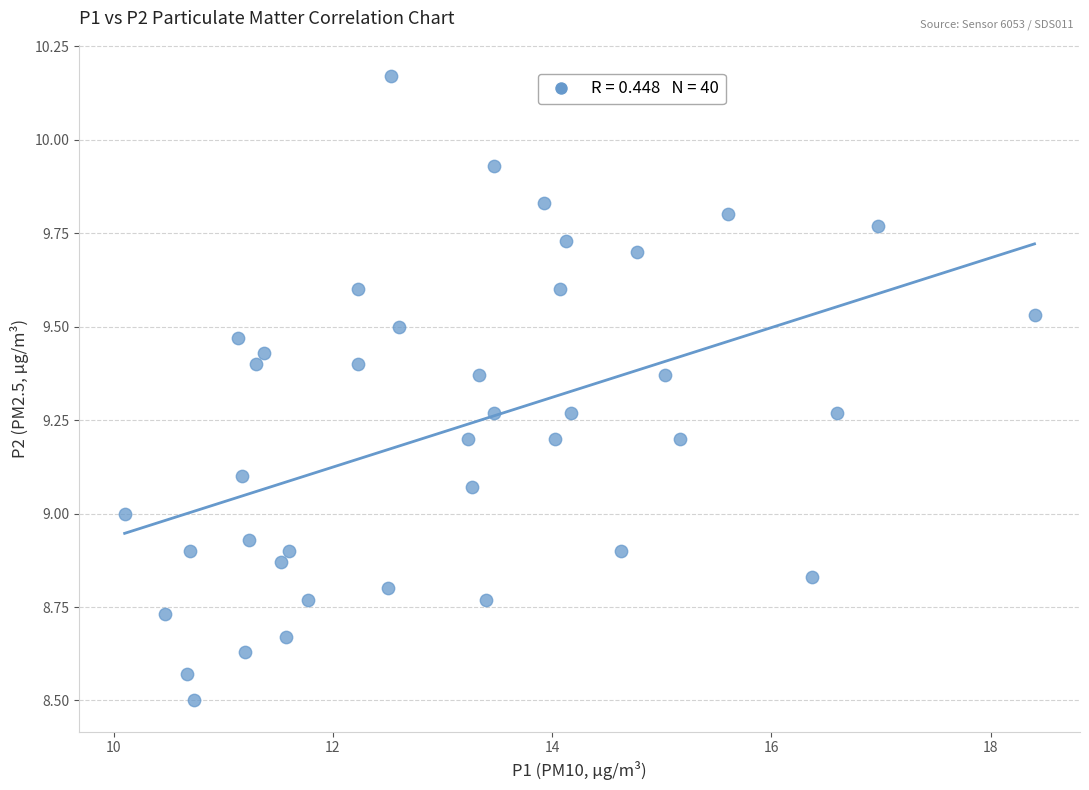

What is the range of Y values (max minus min)?

1.7